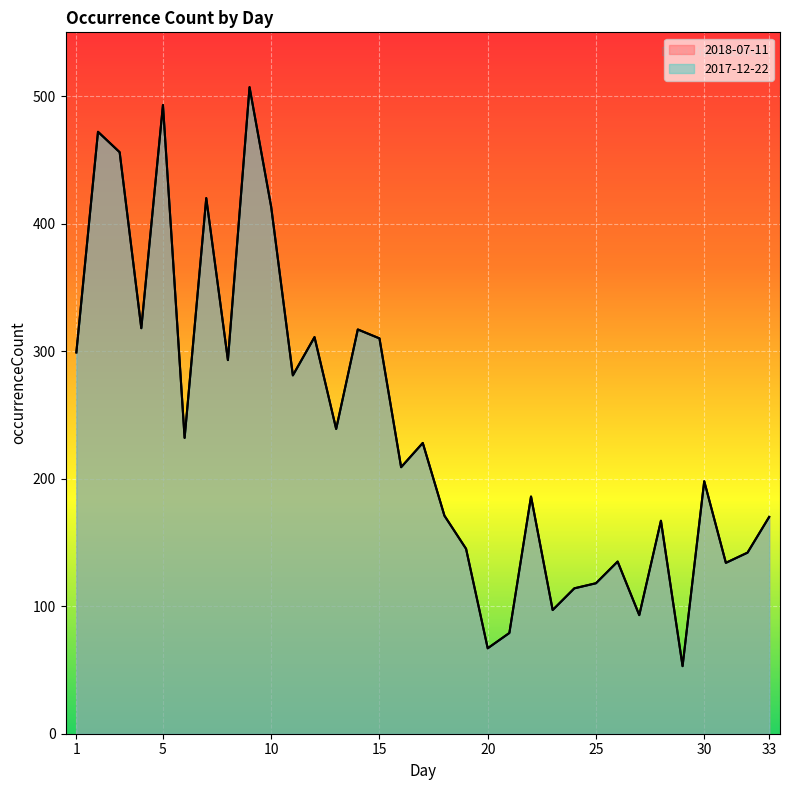

Where is the first local maximum for 2018-07-11?

2